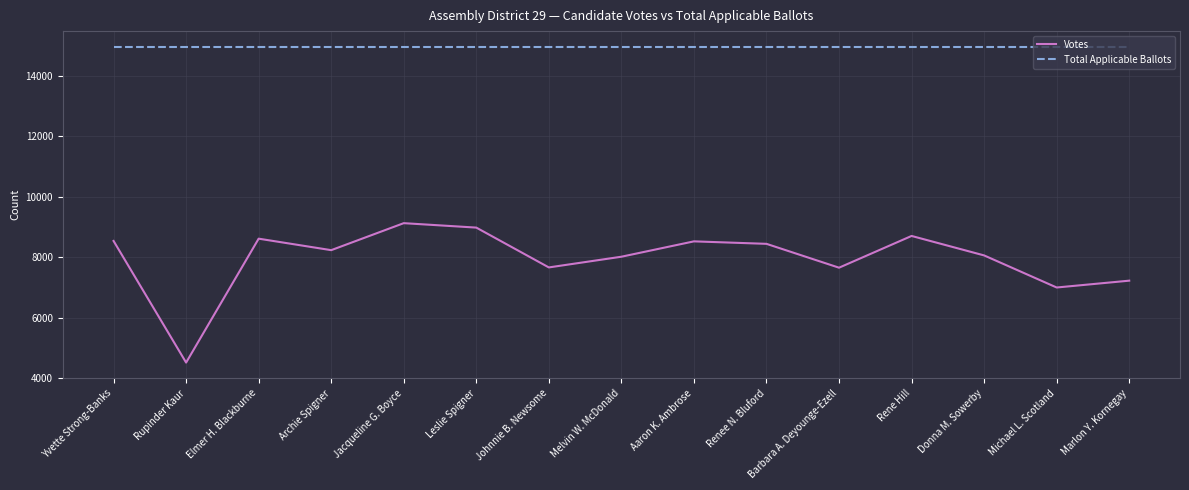

What is the approximate value of Total Applicable Ballots at Barbara A. Deyounge-Ezell?

14963